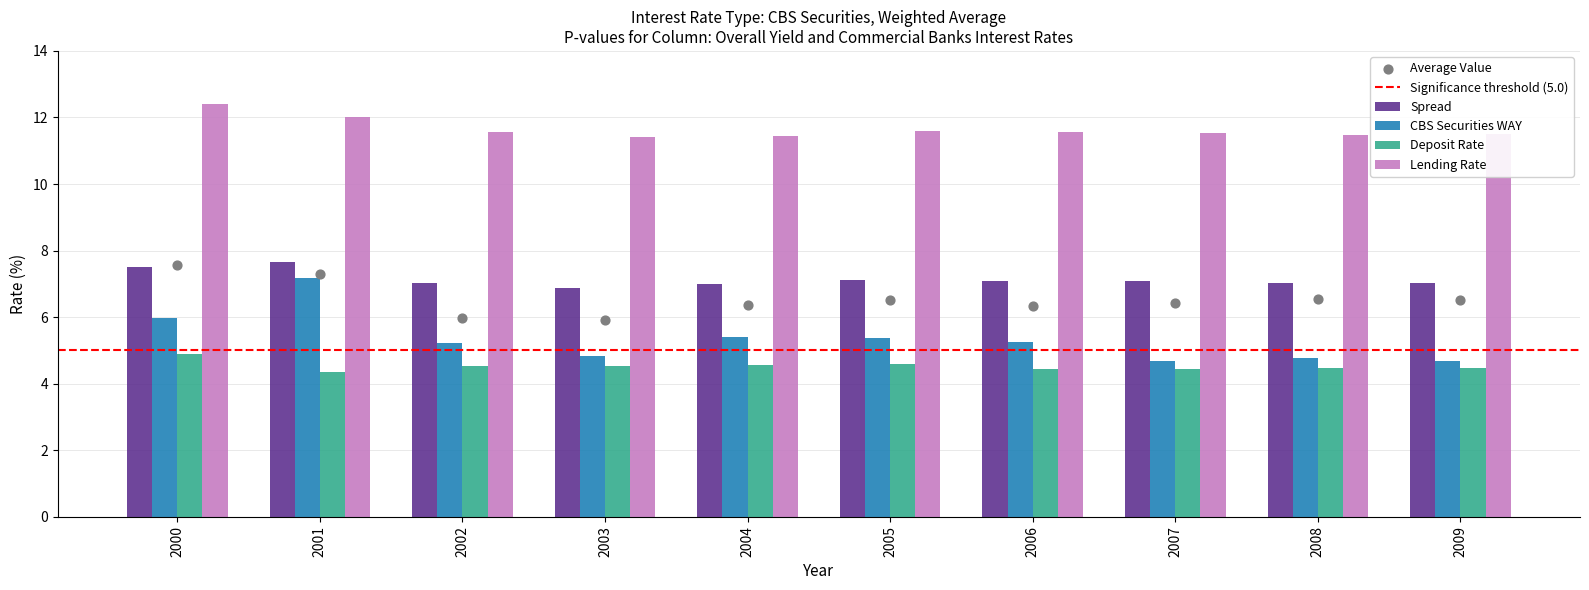

Which series has the largest total across all categories?

Lending Rate